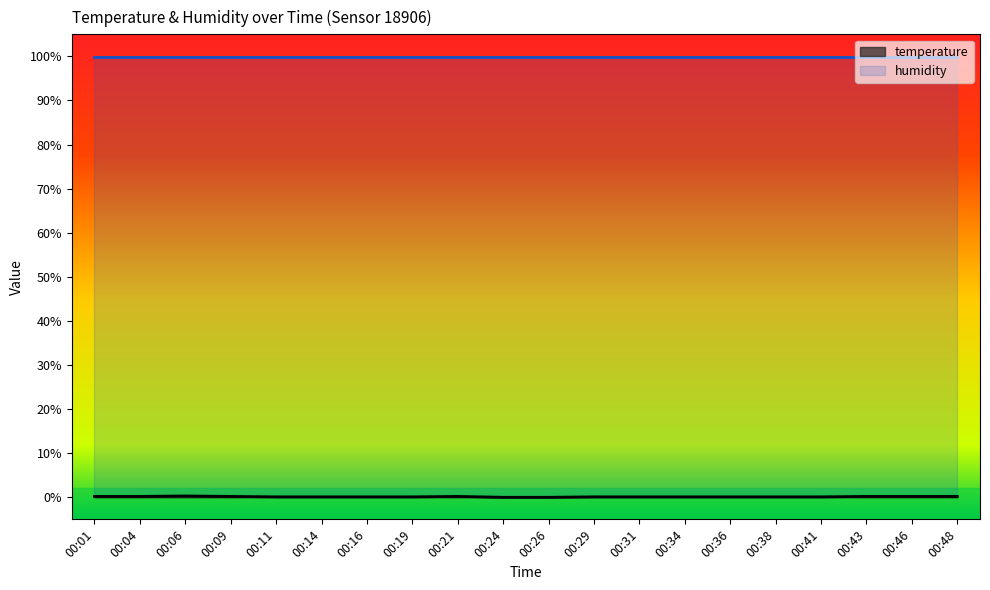

True or false: the data shows 0.2 at 00:01.

True